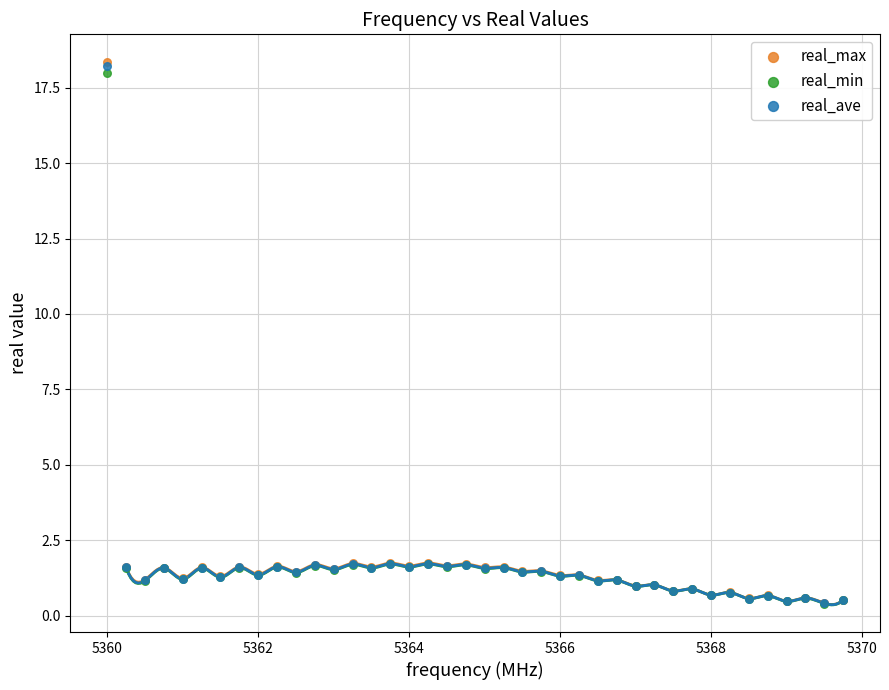

What are all the series names shown in the legend?

real_max, real_min, real_ave